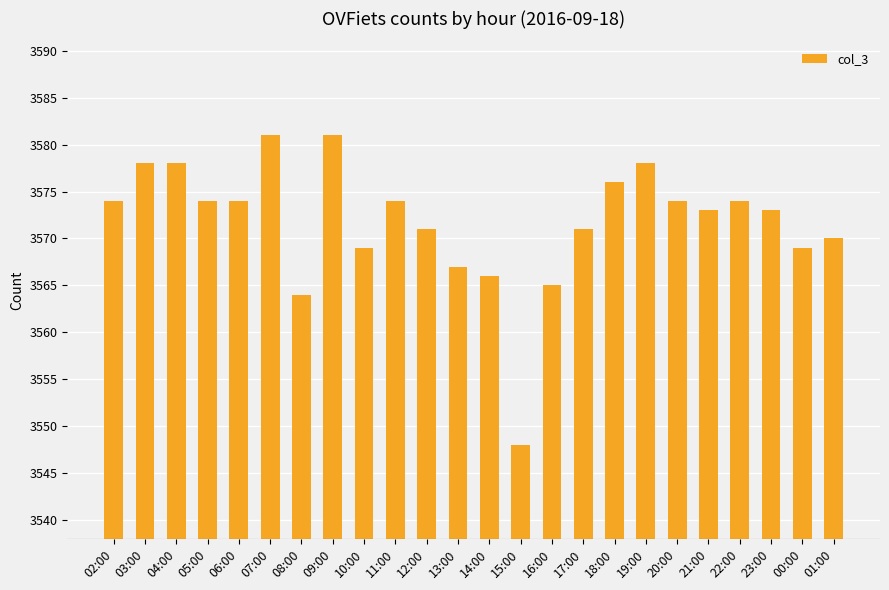

Reading left to right, list all the values displayed in this chart.

3574	3578	3578	3574	3574	3581	3564	3581	3569	3574	3571	3567	3566	3548	3565	3571	3576	3578	3574	3573	3574	3573	3569	3570